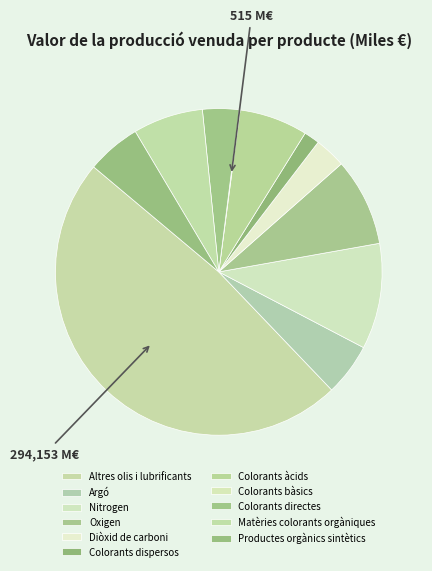

The Productes orgànics sintètics slice represents 17% of the pie. True or false?

False